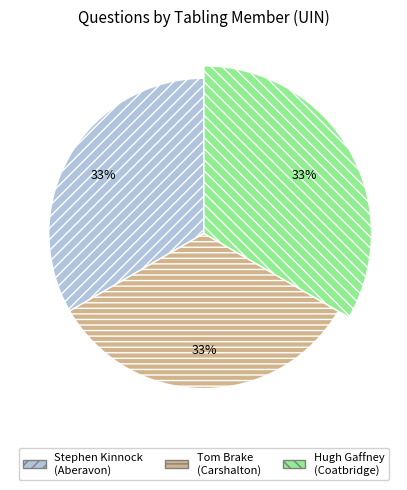

What percentage do Stephen Kinnock
(Aberavon) and Tom Brake
(Carshalton) together represent?

66.7%